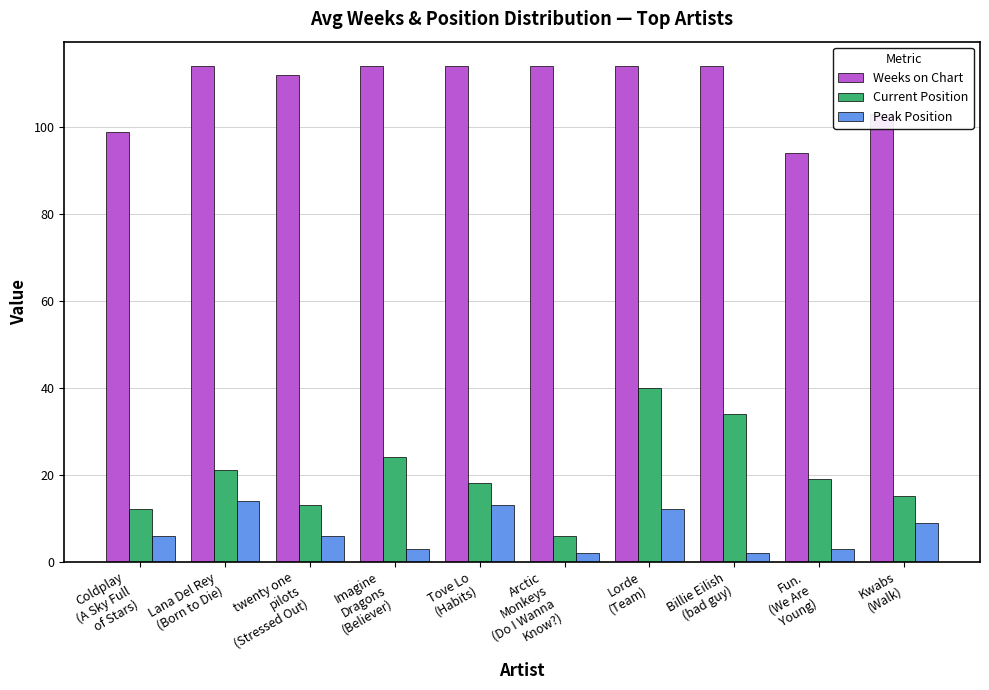

Reading right to left, what are all the values shown in this chart?

Weeks on Chart: 103	94	114	114	114	114	114	112	114	99
Current Position: 15	19	34	40	6	18	24	13	21	12
Peak Position: 9	3	2	12	2	13	3	6	14	6